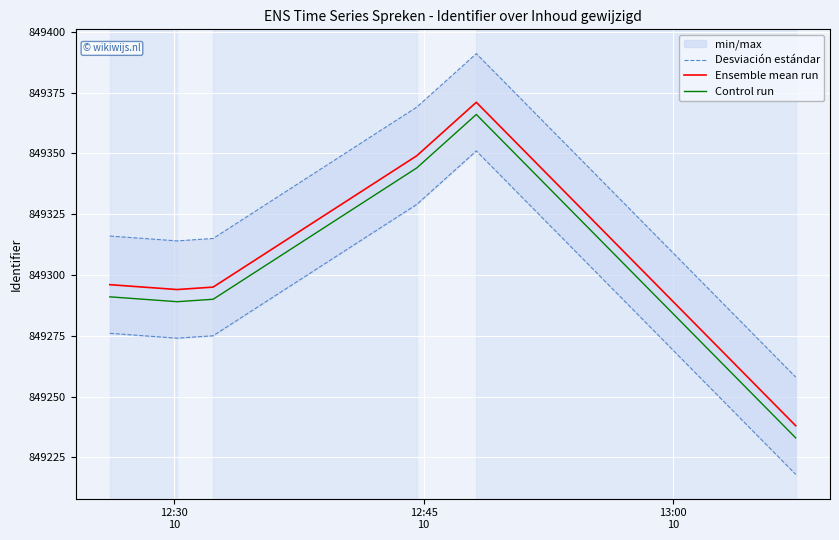

What is the maximum value for Ensemble mean run?

849371